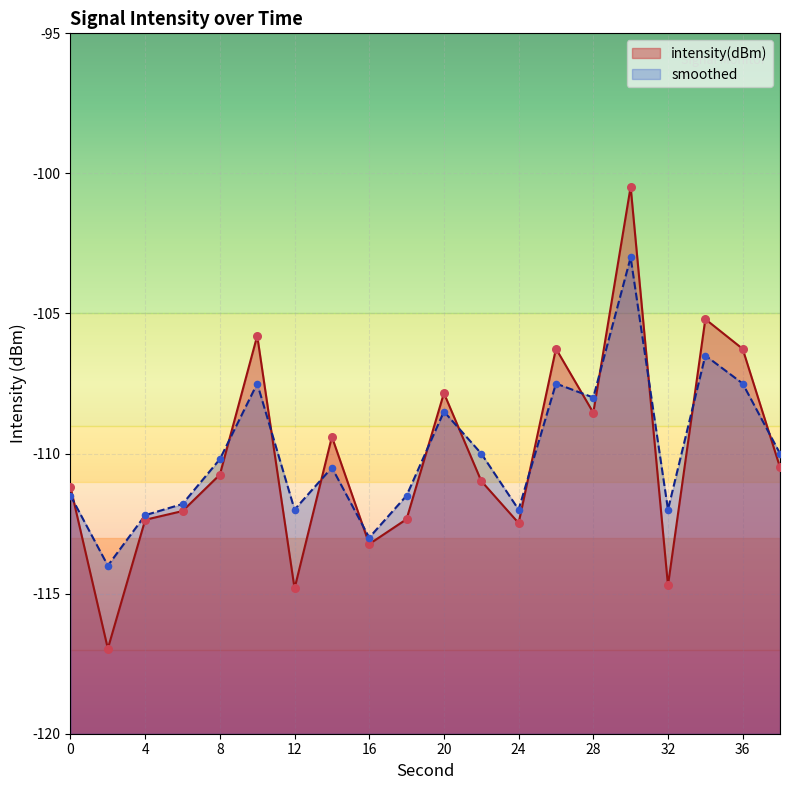

Which series reaches the maximum Y coordinate?

intensity(dBm)